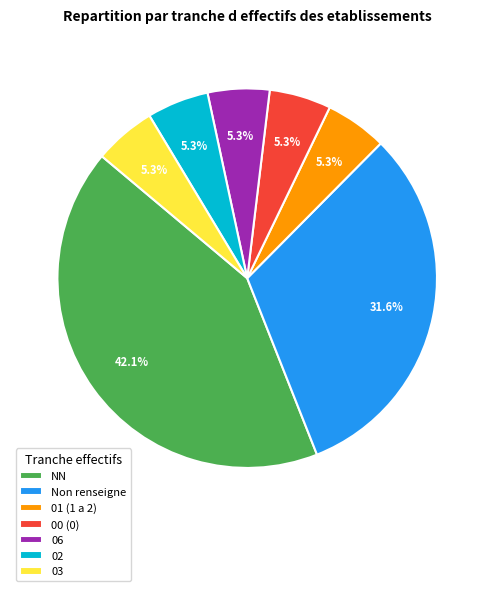

Count the number of slices in the pie.

7